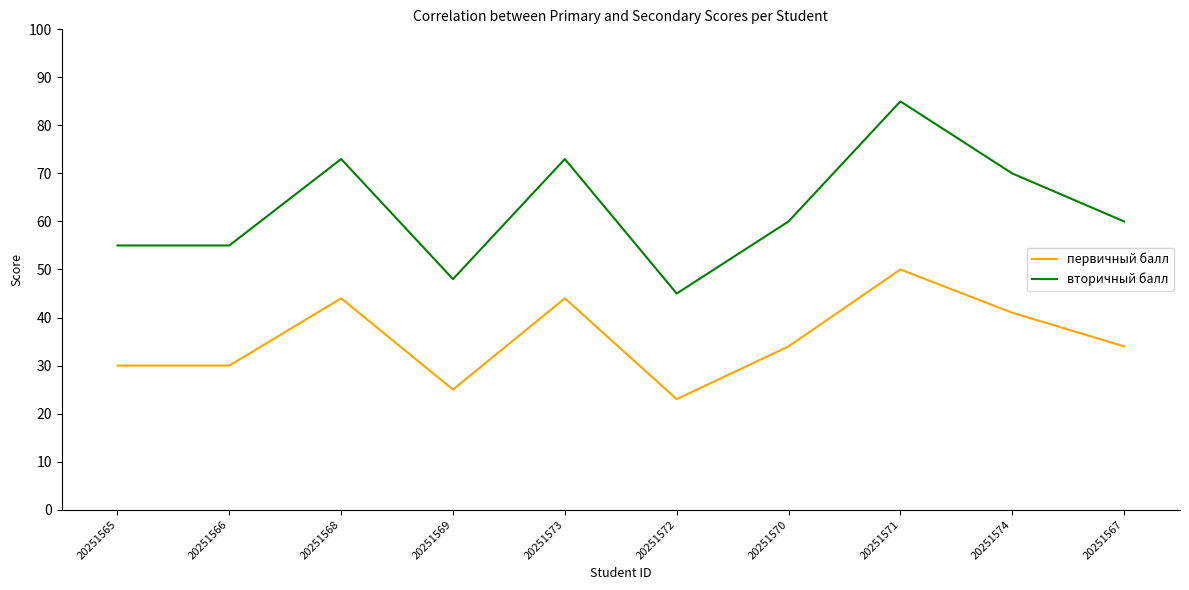

What value does the вторичный балл series have at 20251567, to the nearest 5?

60